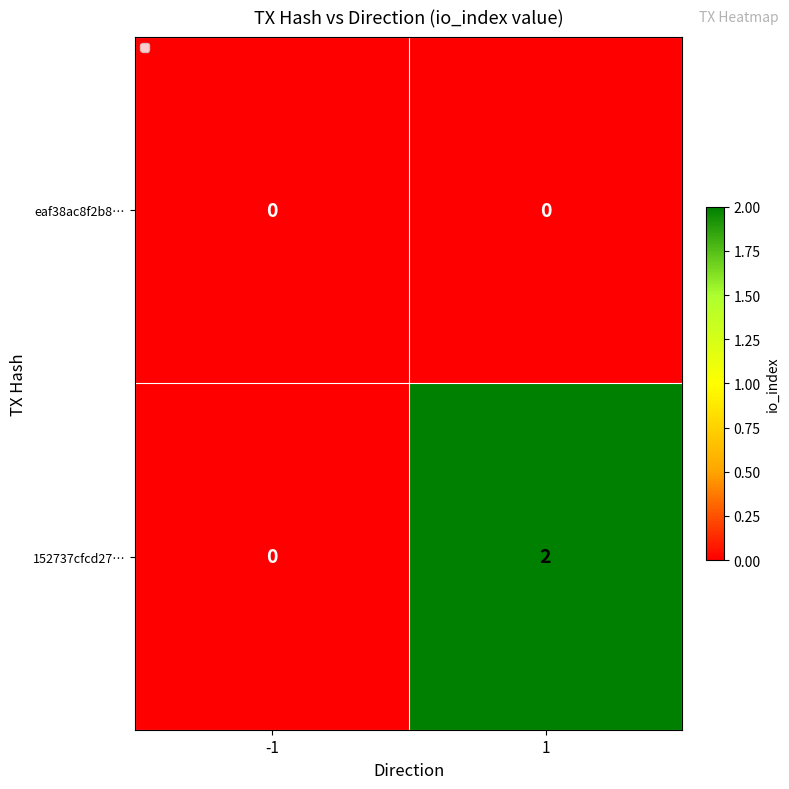

At which category is the sum across all series the highest?

1